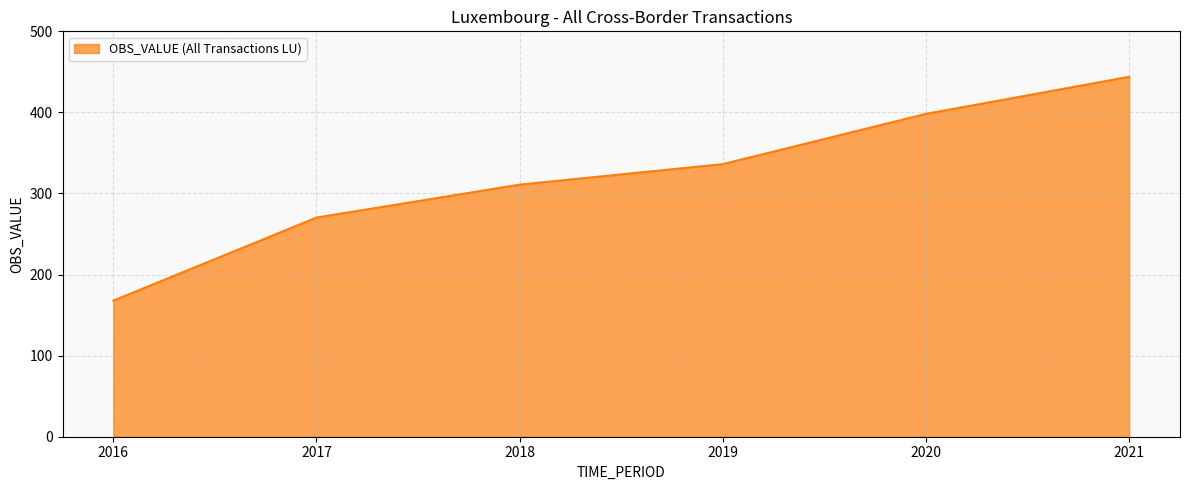

True or false: the data shows 202.8 at 2019.

False